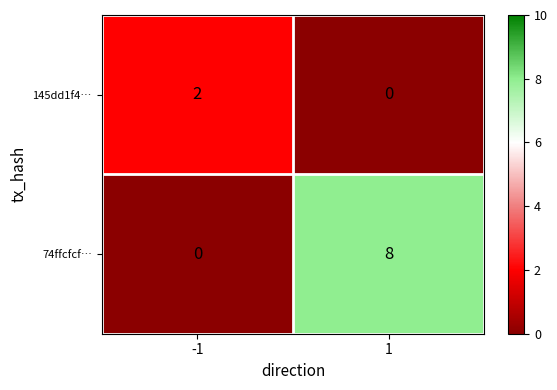

Between -1 and 1, which series saw the biggest shift?

74ffcfcf…